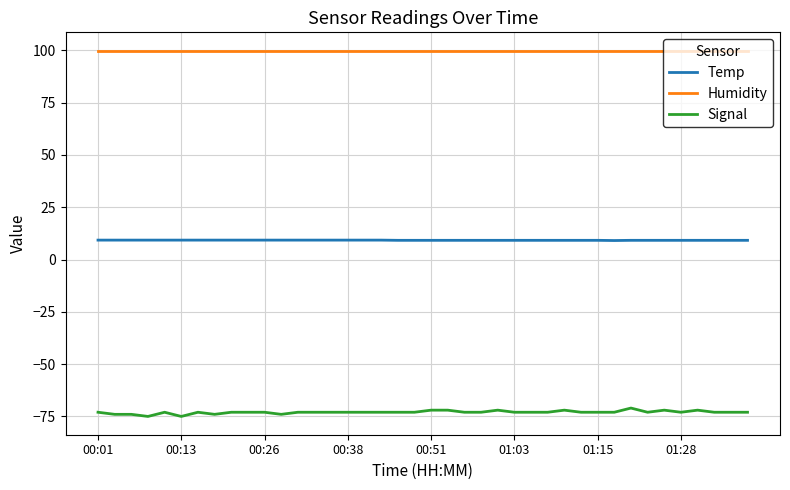

What is the highest value of the Temp series?

9.3